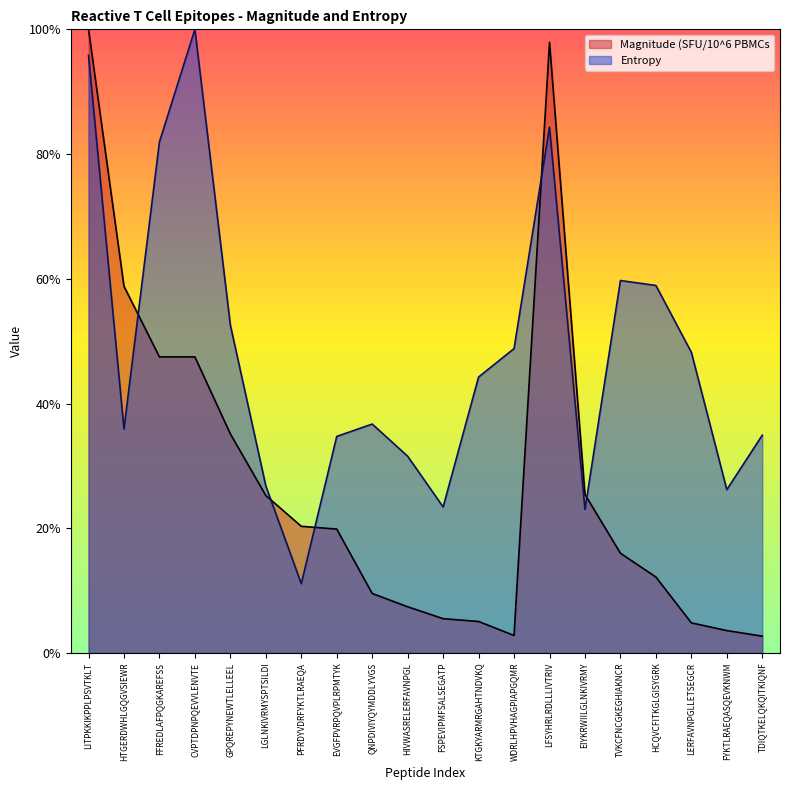

Which series has the largest total across all categories?

Entropy